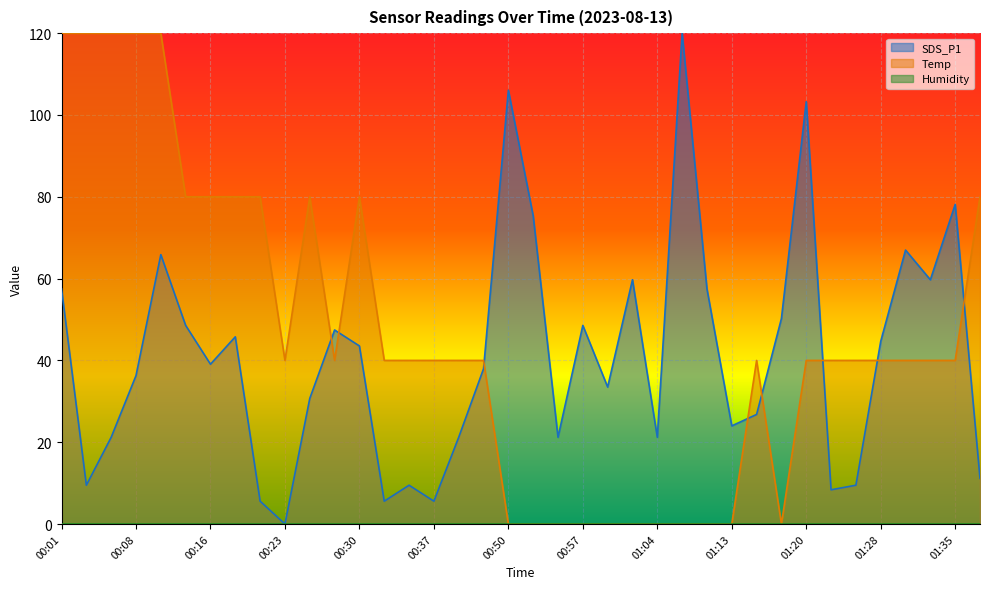

At which category is the sum across all series the highest?

00:11